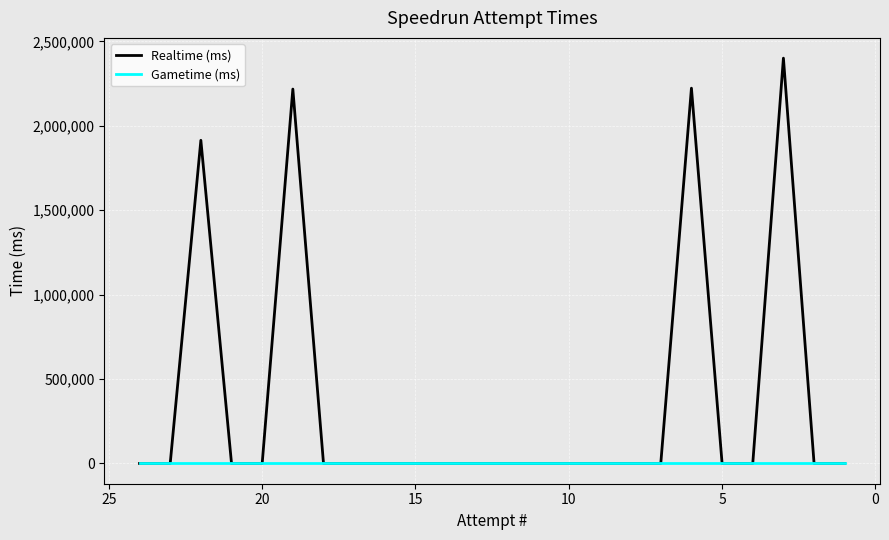

Is the value of Realtime (ms) at 15 greater than the value of Gametime (ms) at 10?

No